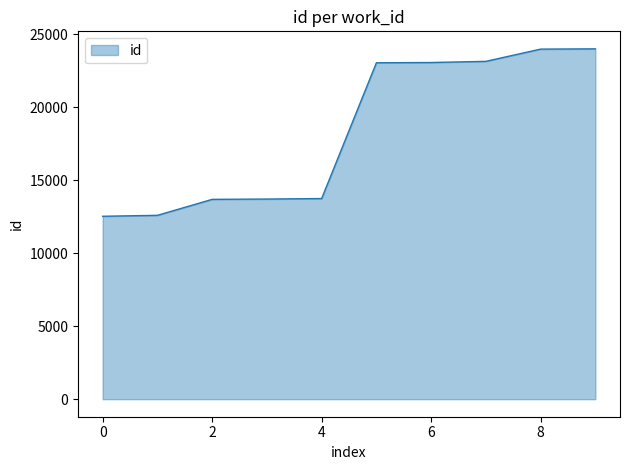

What is the minimum value shown in the chart?

12532